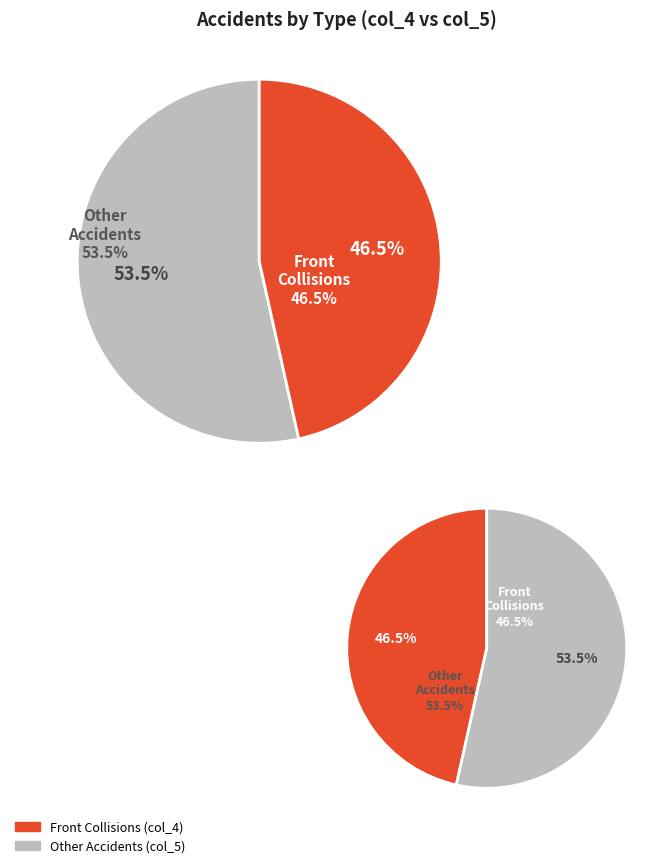

The 9 slice represents 2% of the pie. True or false?

False